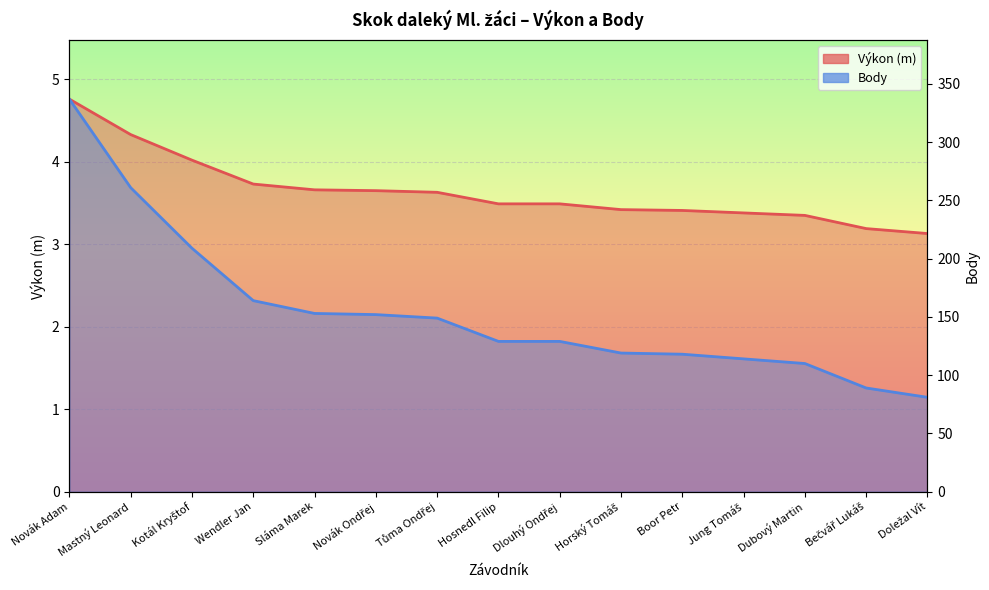

What are all the series names shown in the legend?

Výkon, Body